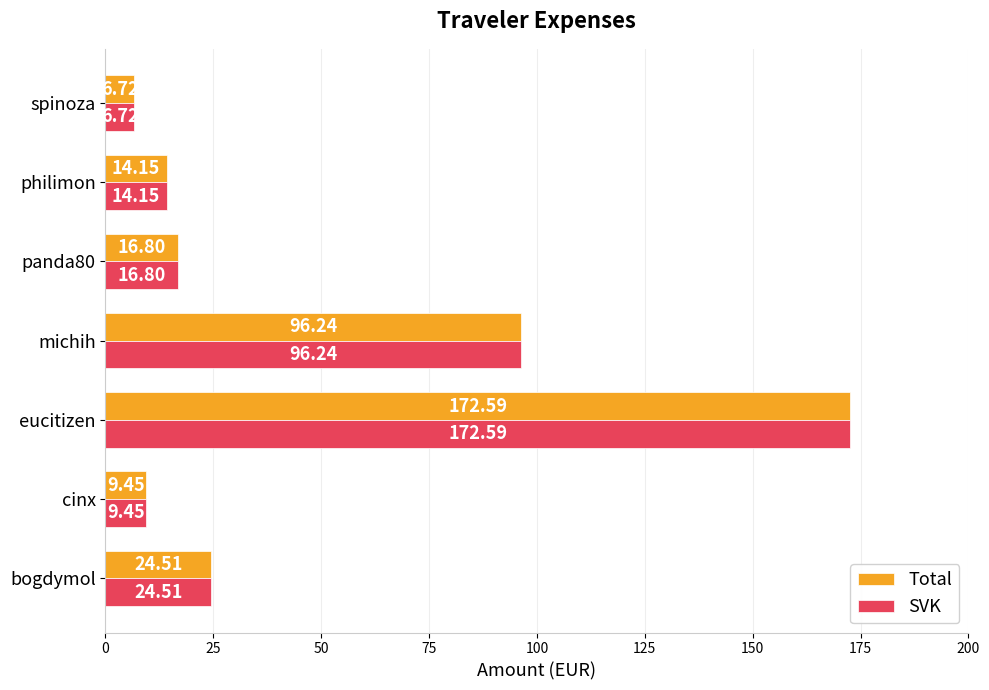

At how many categories does at least one series exceed 52?

2